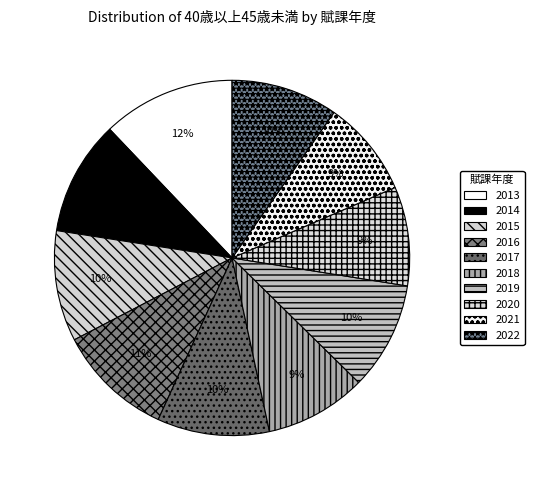

To the nearest percent, what is the difference between the 2016 and 2013 slice percentages?

2%